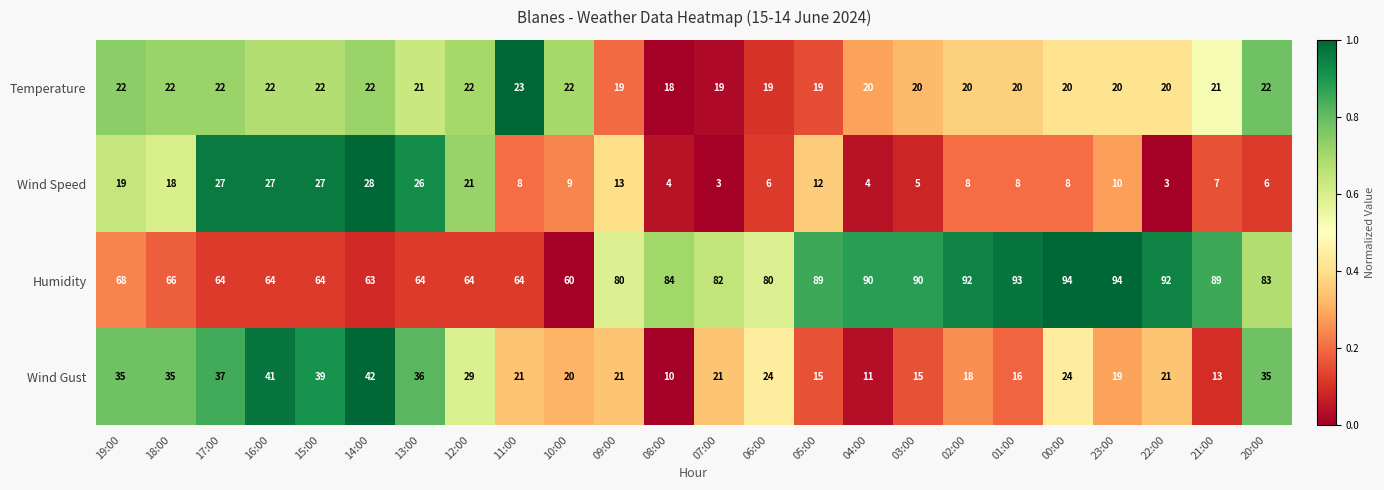

Which series has the largest total across all categories?

Humidity